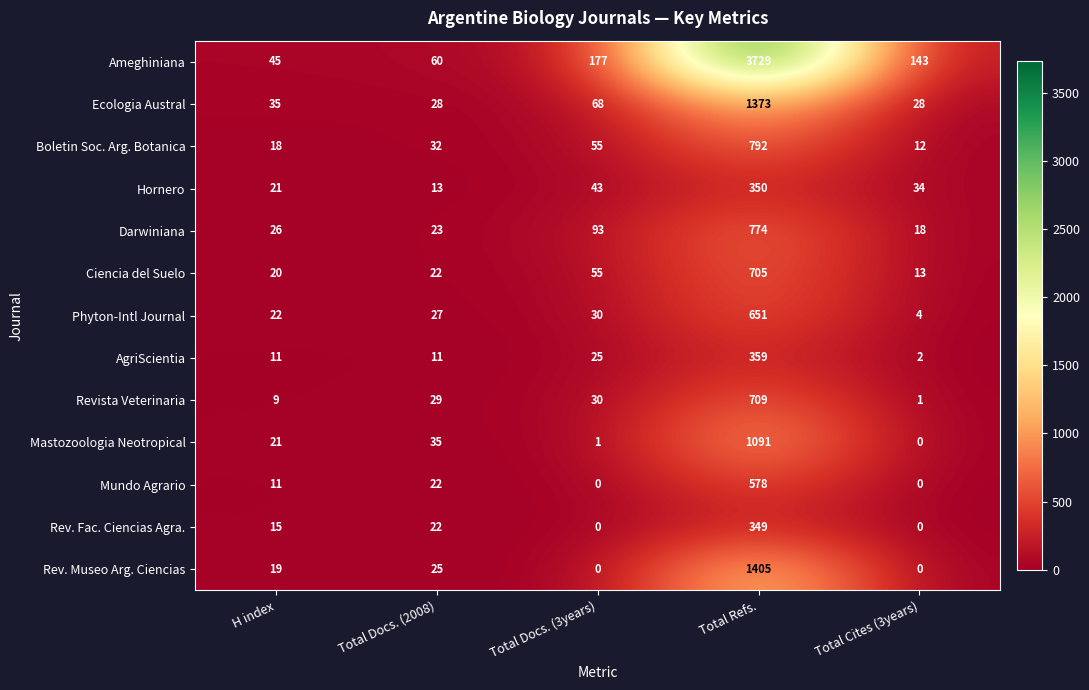

What is the average value of the Rev. Fac. Ciencias Agra. series?

77